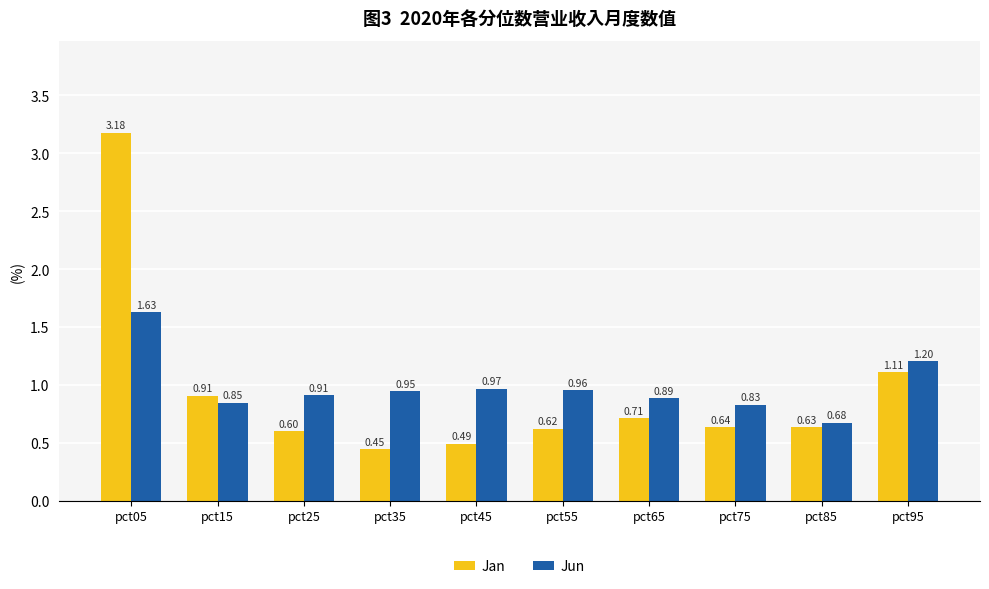

Rank the series at pct75 from highest to lowest value.

Jun, Jan